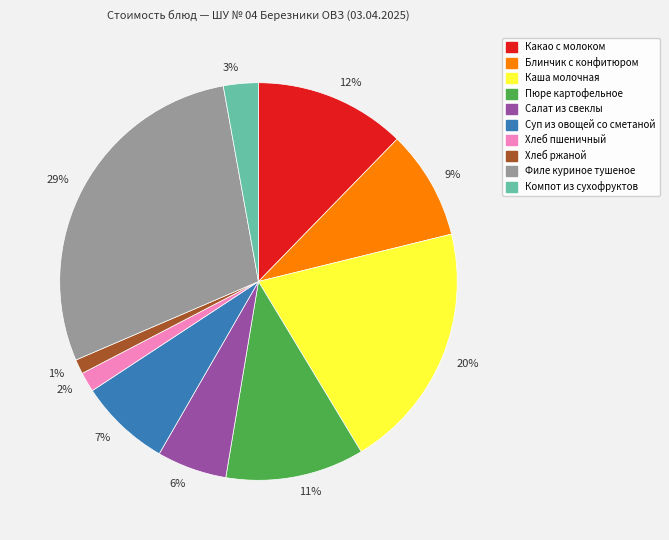

Between Салат из свеклы and Каша молочная, which is larger?

Каша молочная